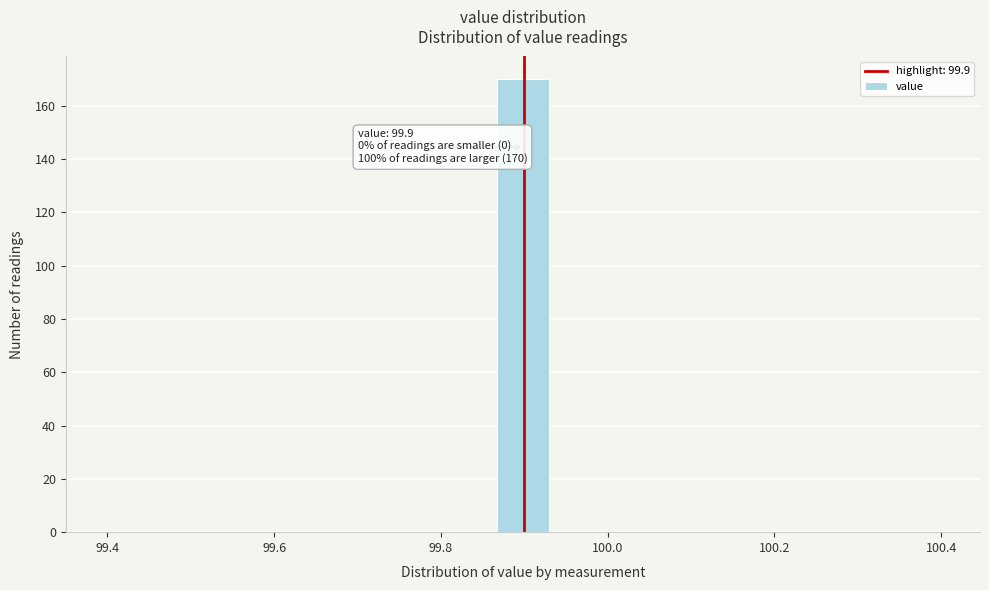

Around what value on the x-axis is the tallest bar? Give the approximate position of its centre, as read against the axis.

99.90